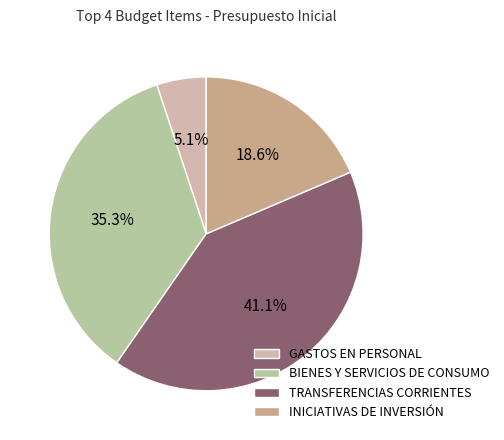

What is the ratio of the value at INICIATIVAS DE INVERSIÓN to the value at TRANSFERENCIAS CORRIENTES?

0.5